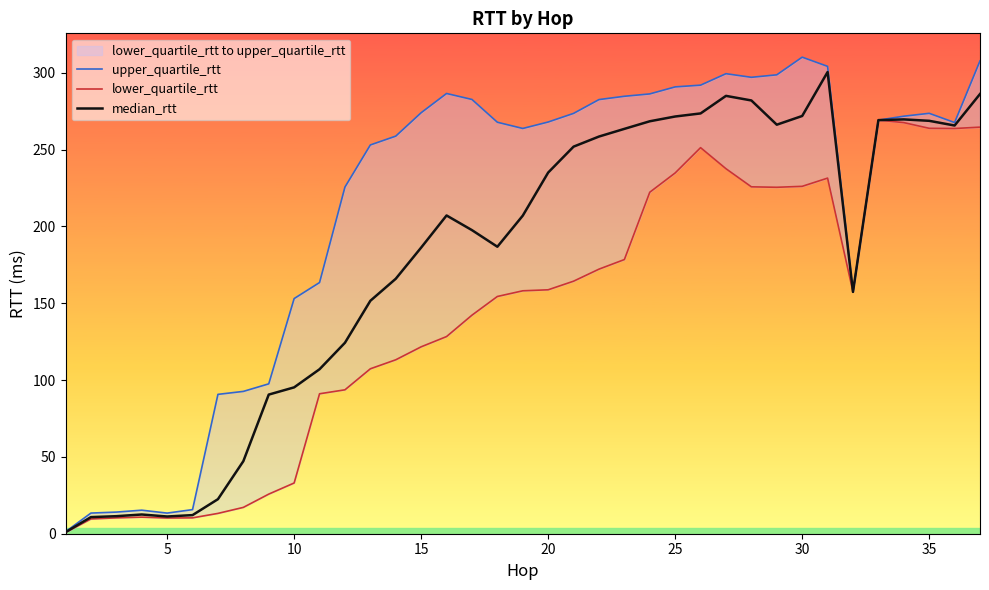

How many data points in median_rtt are less than 206?

18